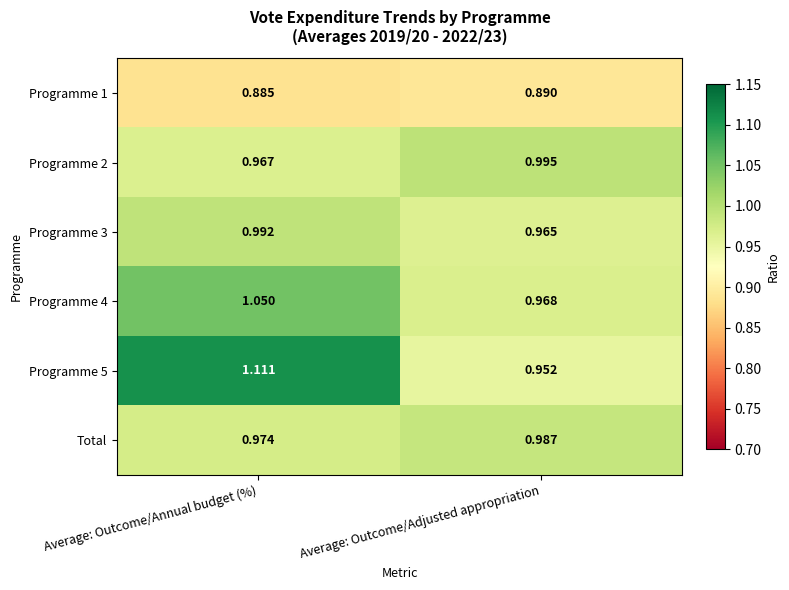

Which label corresponds to the largest value in the chart?

Average: Outcome/Annual budget (%)